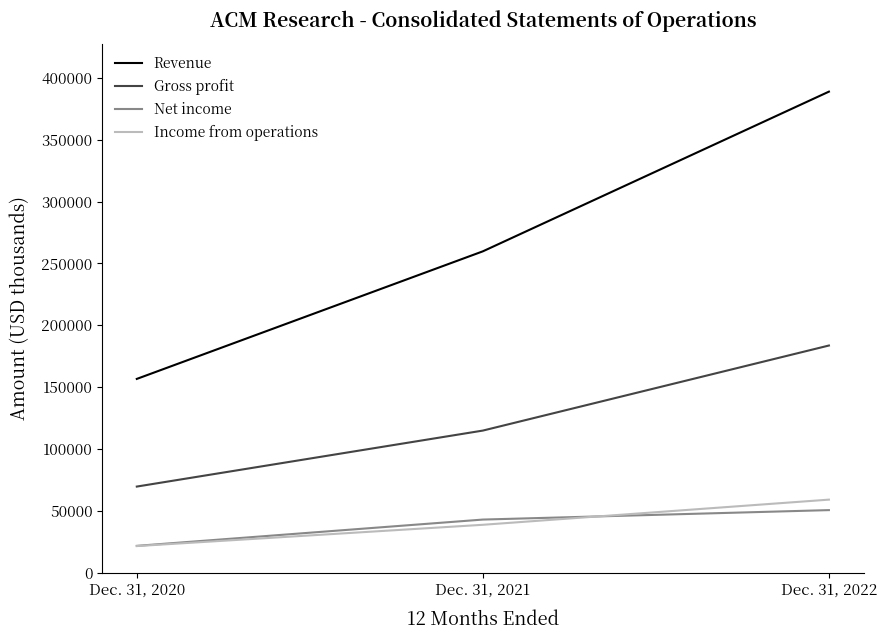

Is this an area chart (filled region under the line)?

No